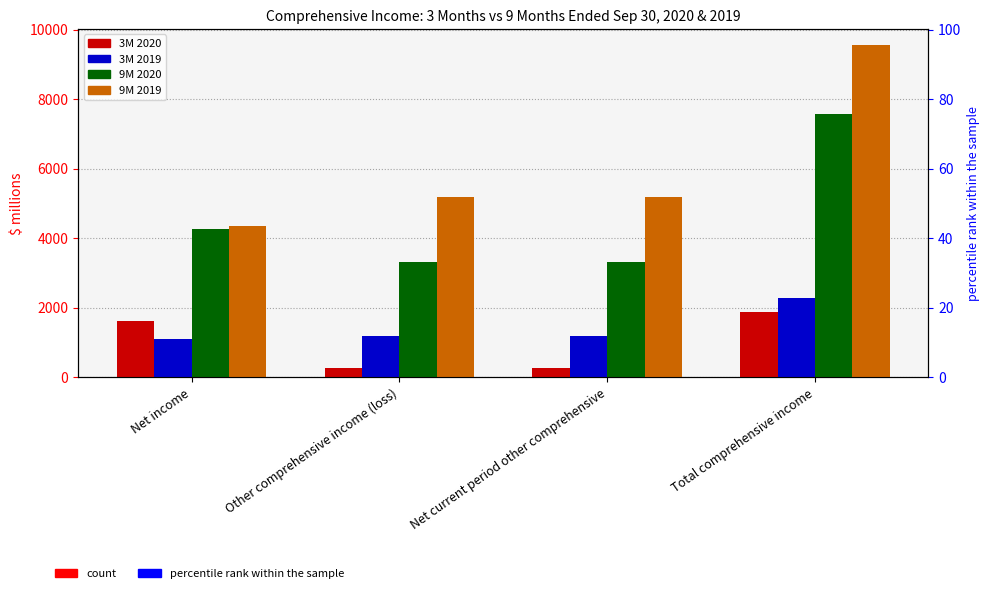

What is the label of the 1st bar from the left?

Net income